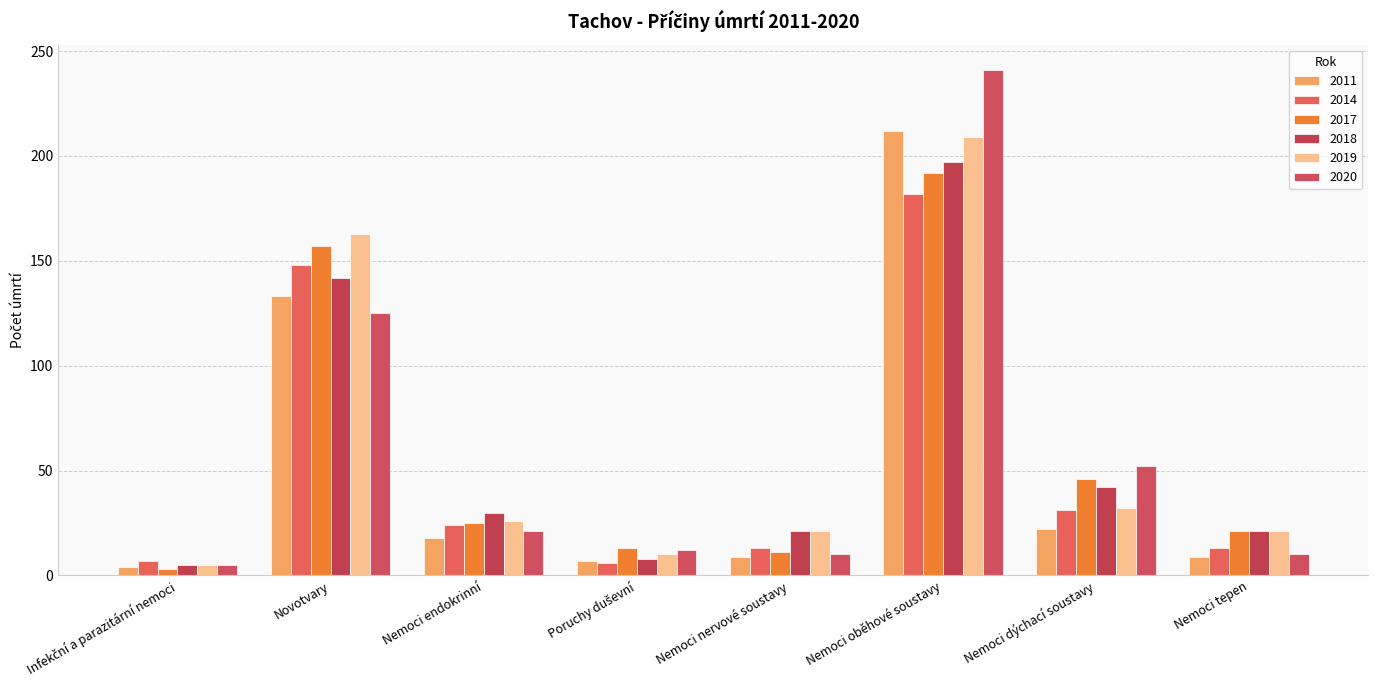

At Nemoci tepen, list the series in order from smallest to largest.

2011, 2020, 2014, 2017, 2018, 2019